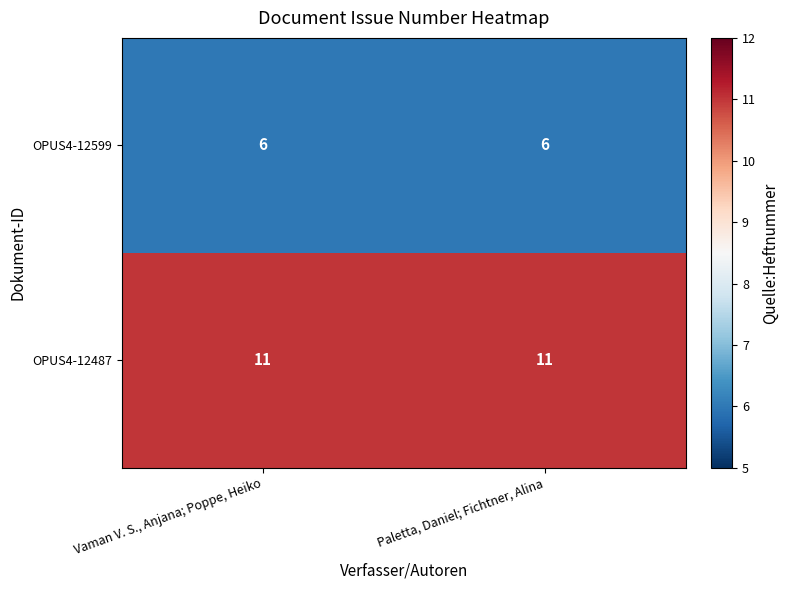

What is the spread (max minus min) of values at Paletta, Daniel; Fichtner, Alina?

5